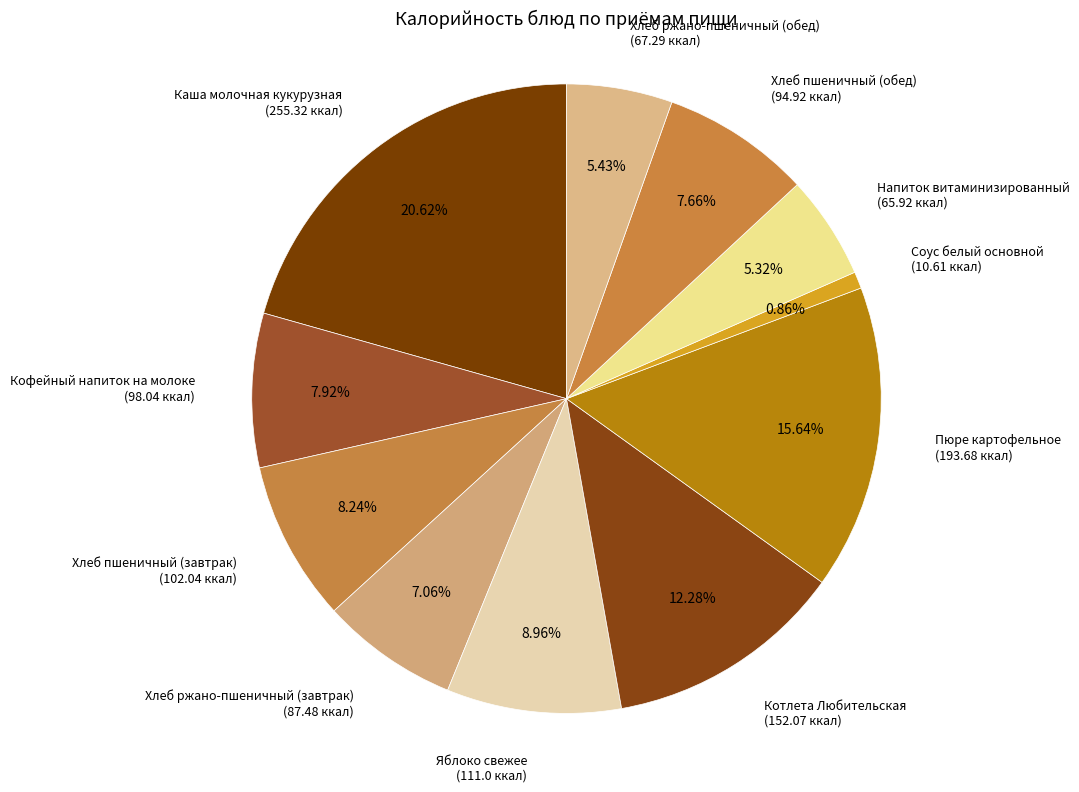

To the nearest percent, what is the difference between the largest and smallest slice percentages?

20%